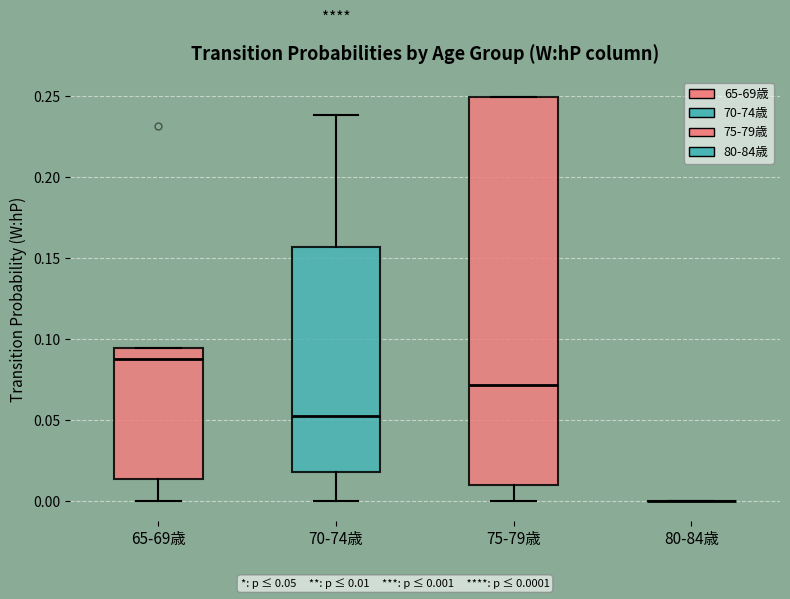

Comparing the boxes themselves (not the whiskers), which one is the tallest?

75-79歳